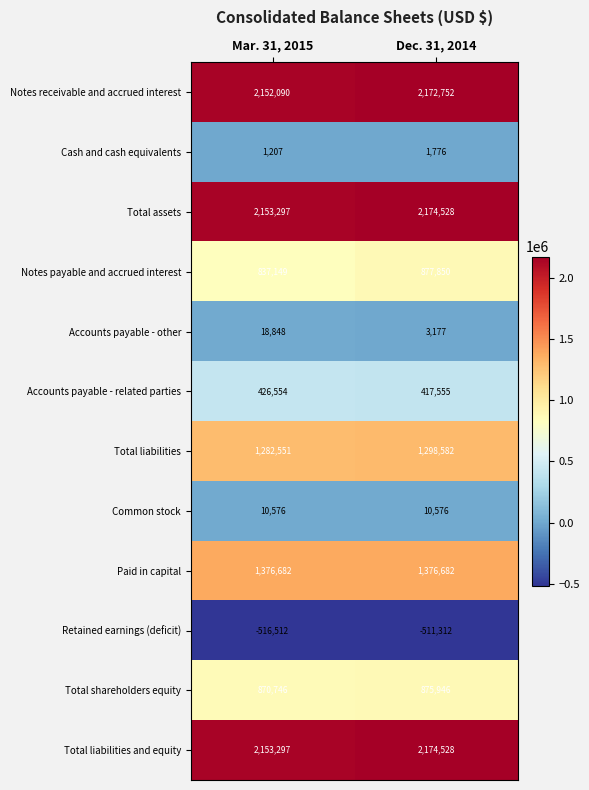

What is the total value across all series at Dec. 31, 2014?

10872640